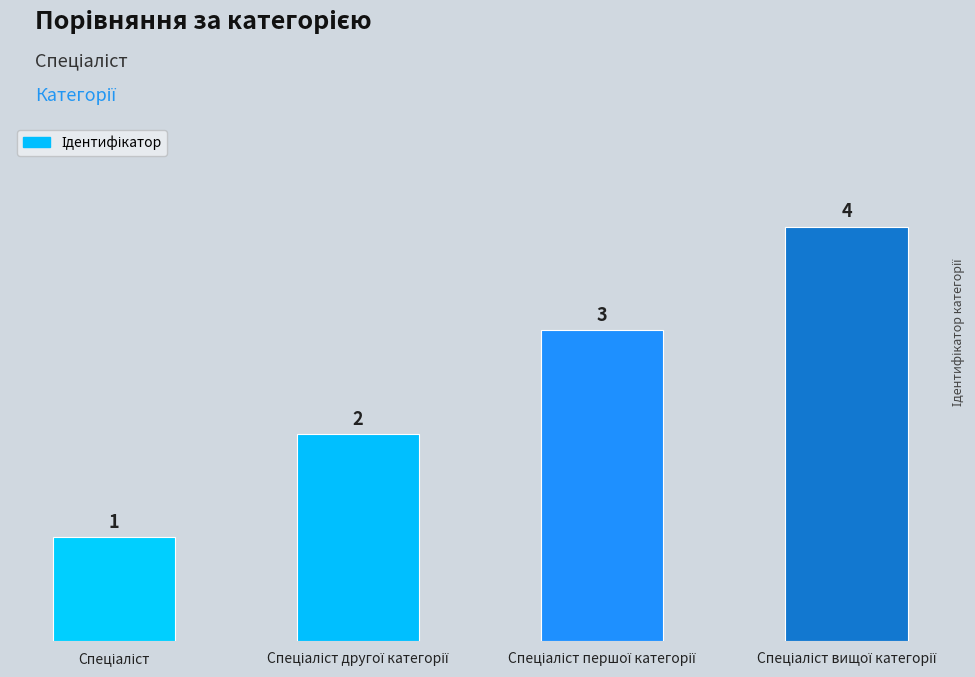

How many values are between 2 and 4?

3